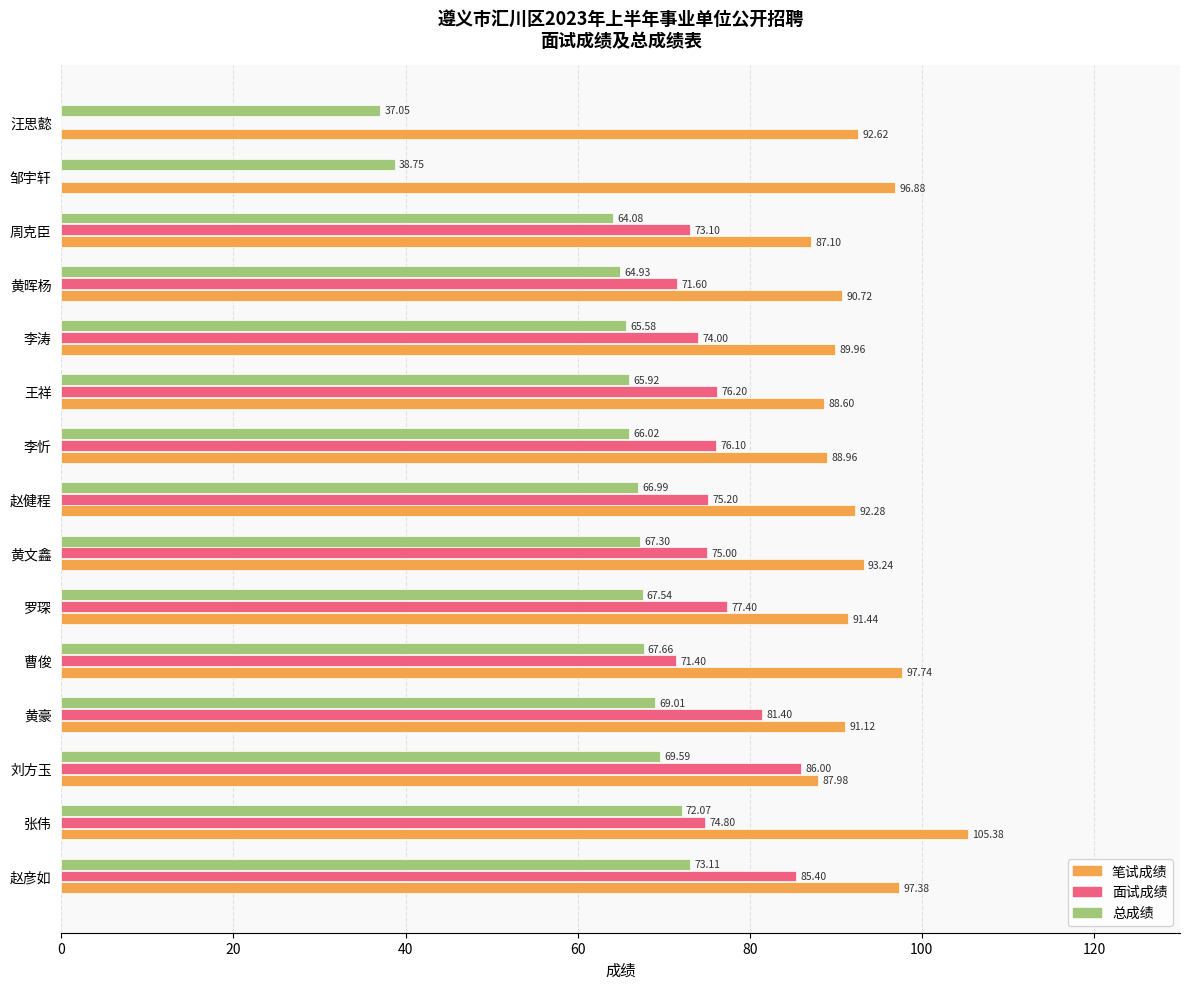

Where is 总成绩 nearest to the value 55?

周克臣